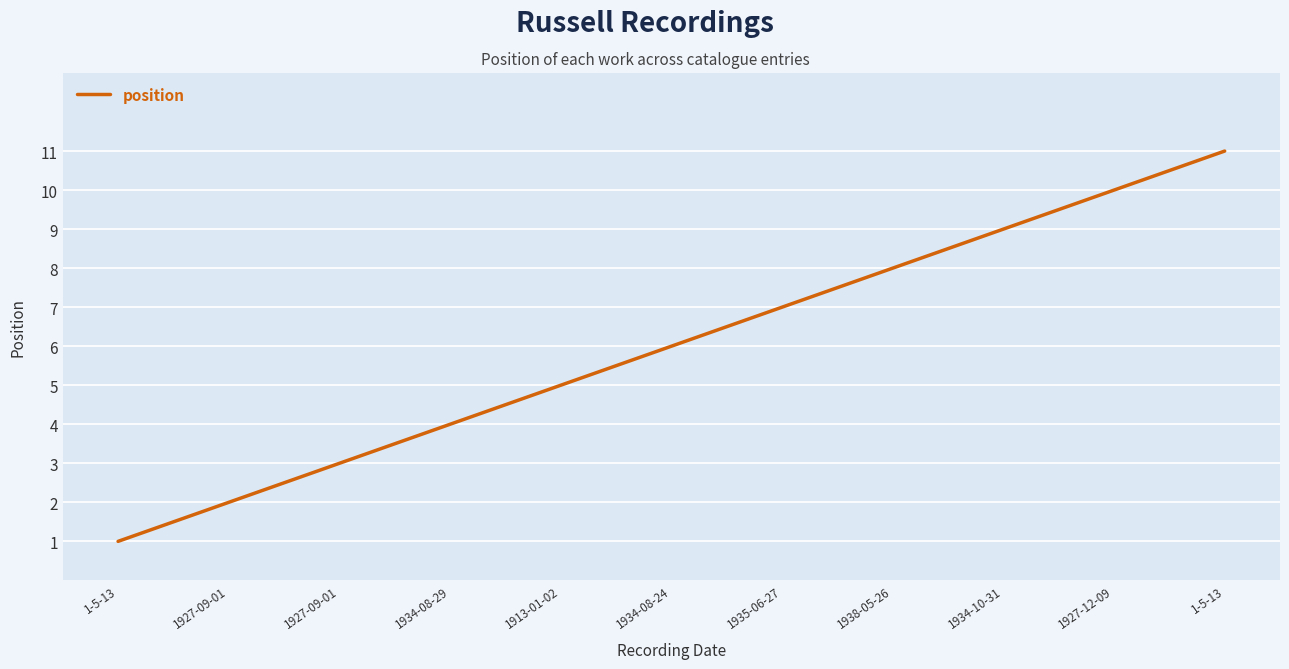

How many lines are shown in the chart?

1